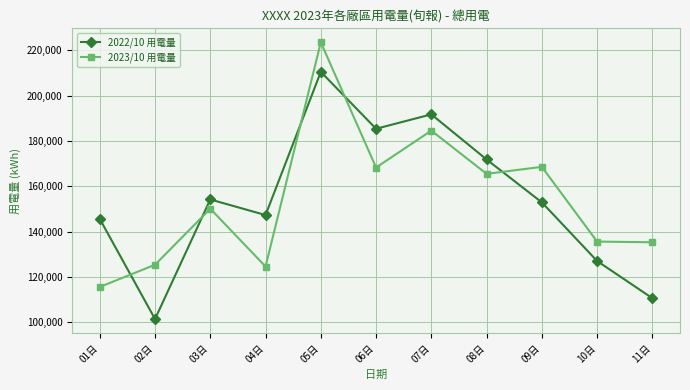

Which category has the lowest value across all series?

02日